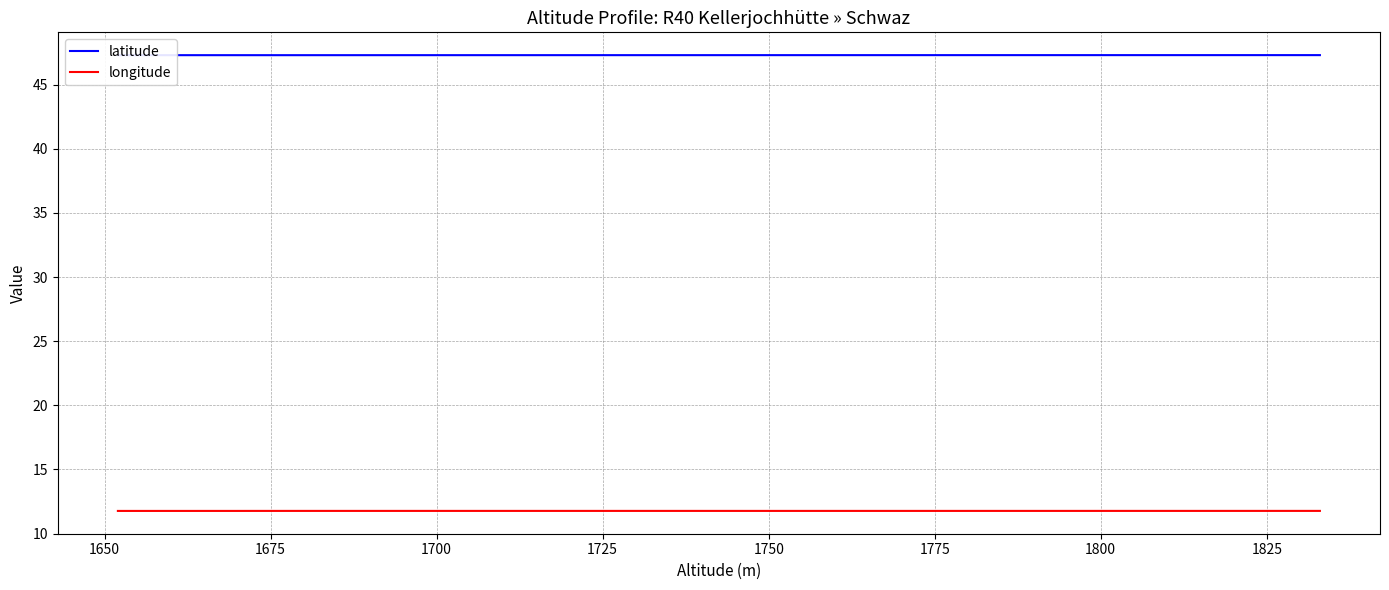

List the series in order of their peak value, highest first.

latitude, longitude